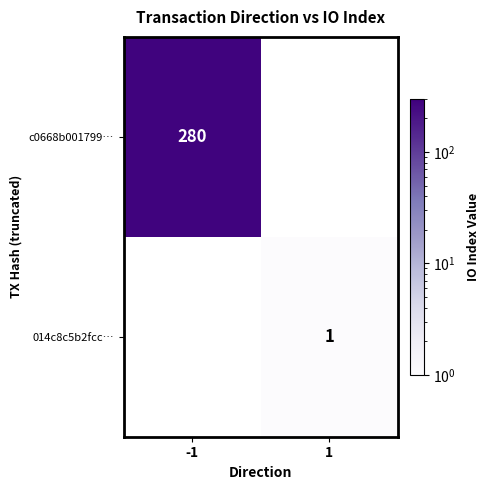

Count the number of data series in this chart.

2